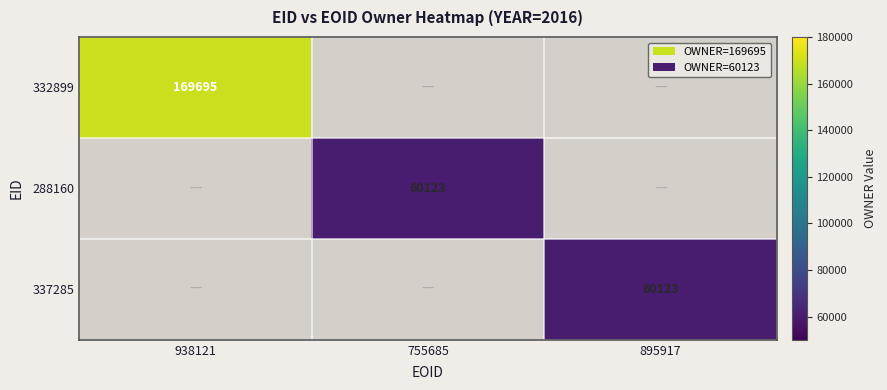

What is the greatest value displayed?

169695.0